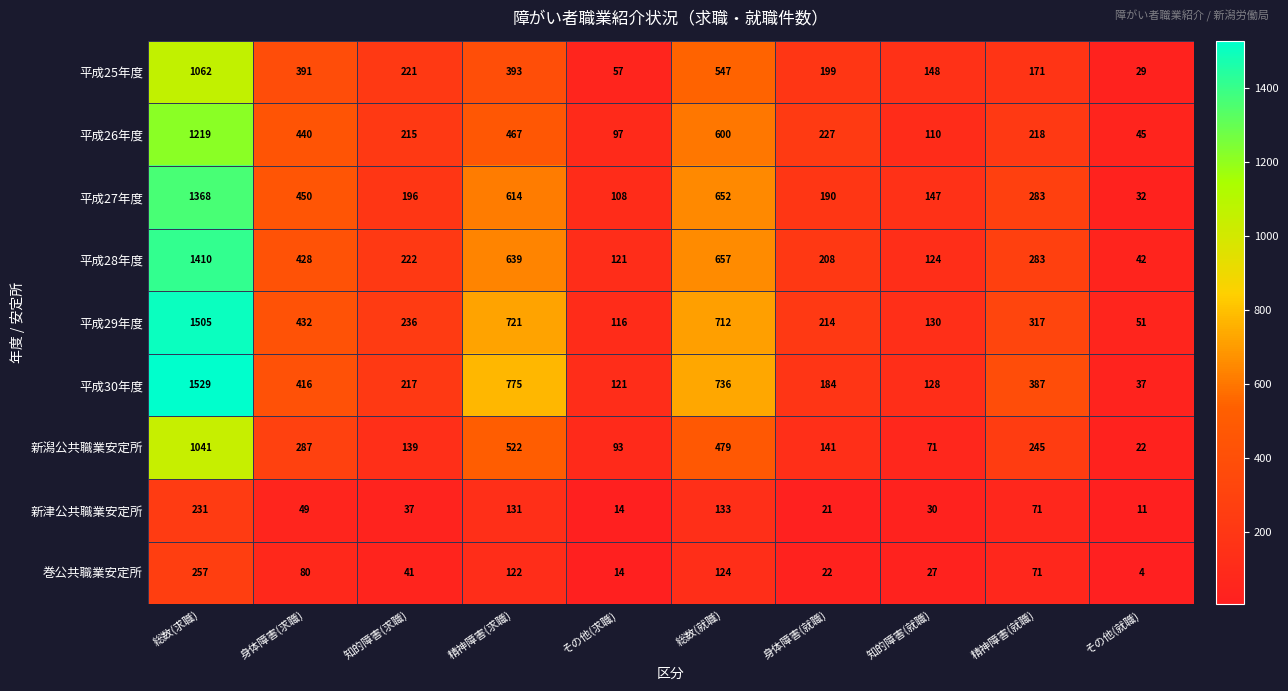

How many values in the 平成25年度 series are below 221?

5